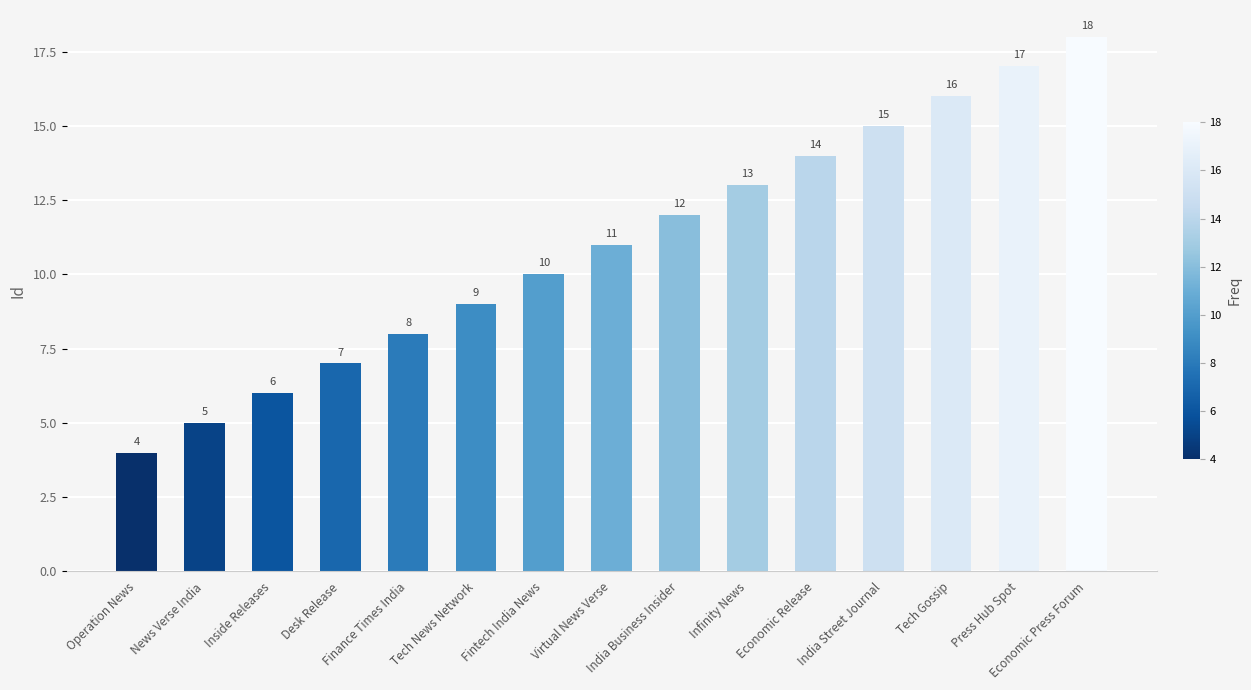

What is the average value?

11